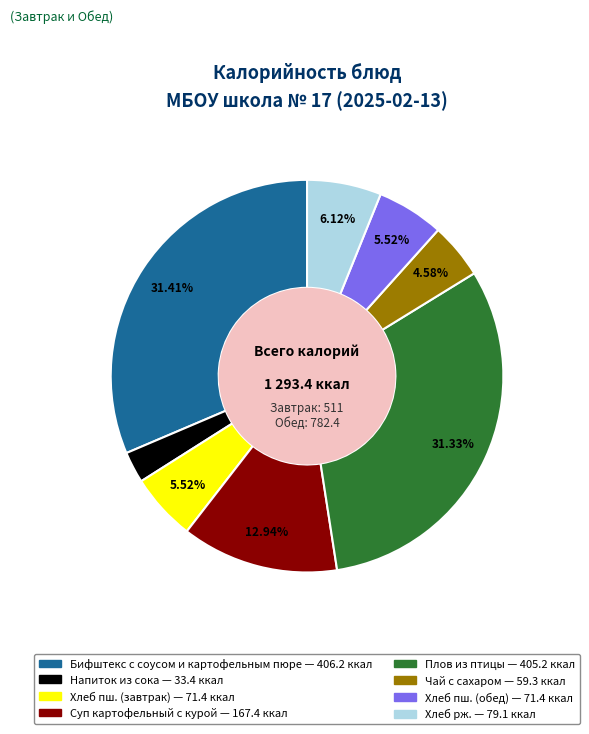

To the nearest percent, what is the difference between the Хлеб пш. (обед) and Напиток из сока slice percentages?

3%